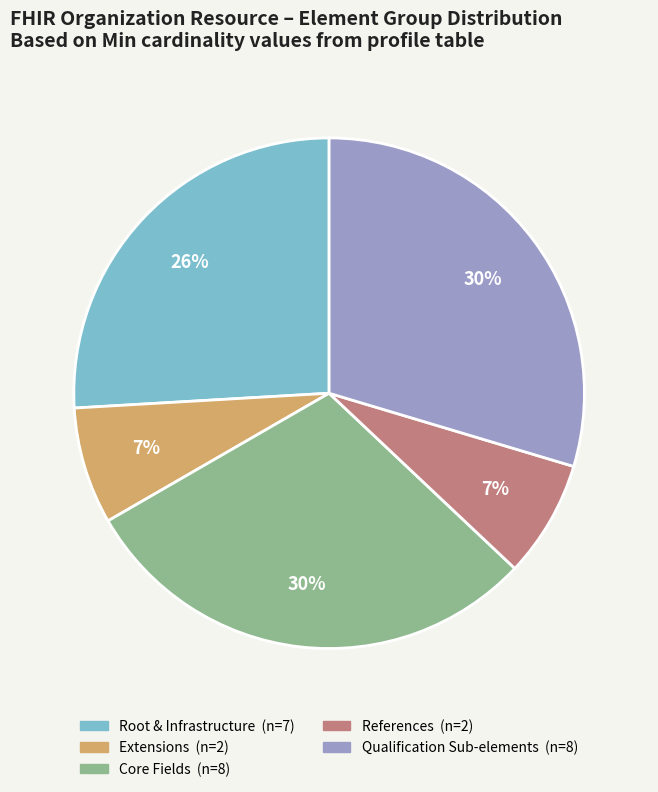

Does any single category account for the majority?

No